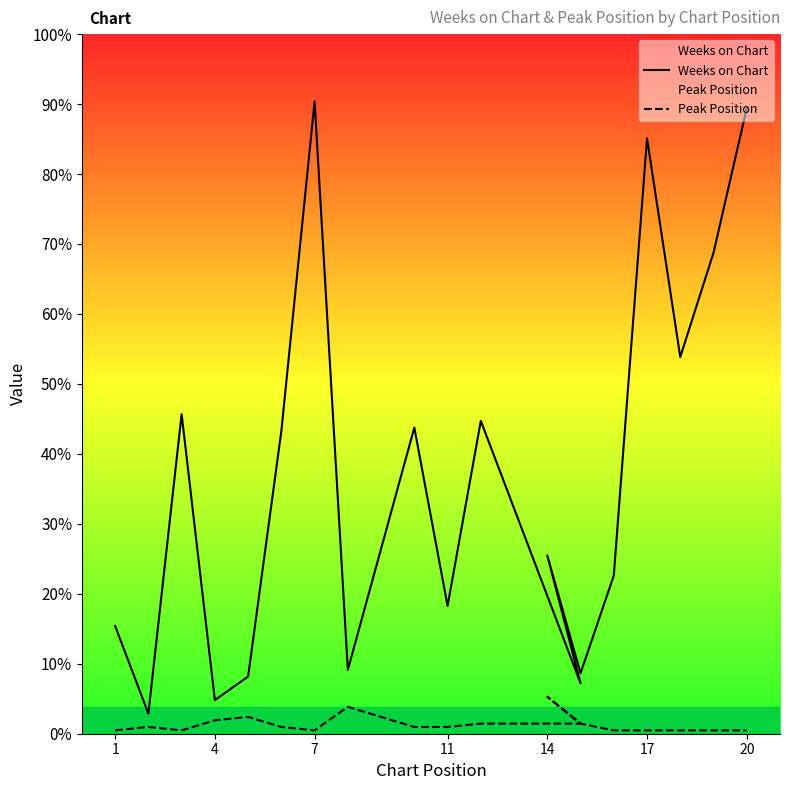

How many interior local valleys does the Peak Position series have?

2